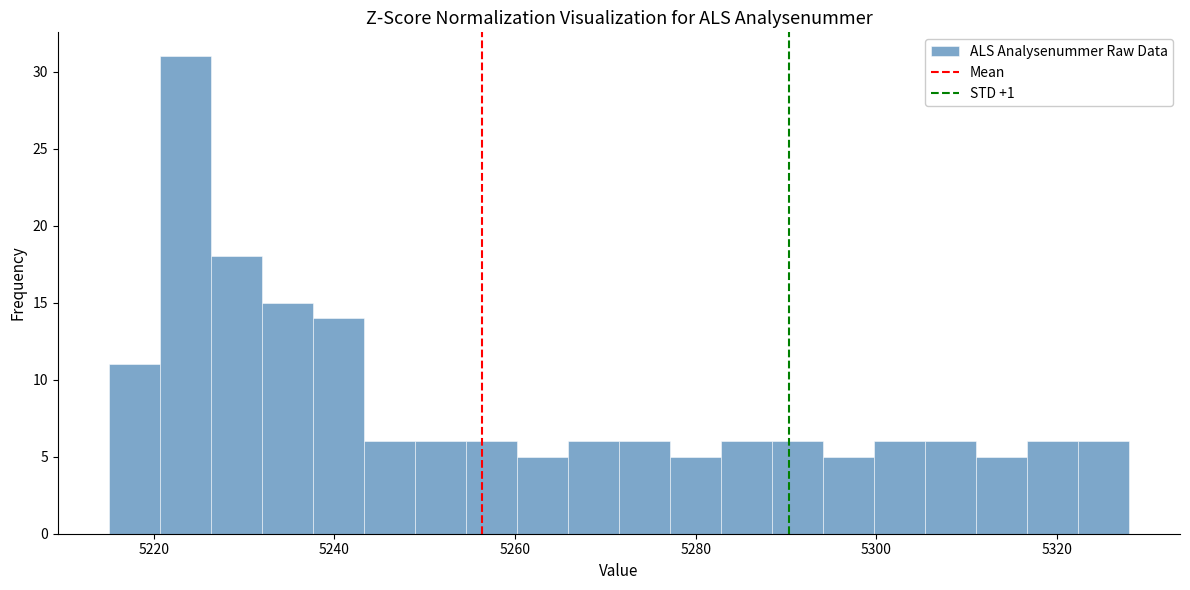

Around what value on the x-axis is the tallest bar? Give the approximate position of its centre, as read against the axis.

5224